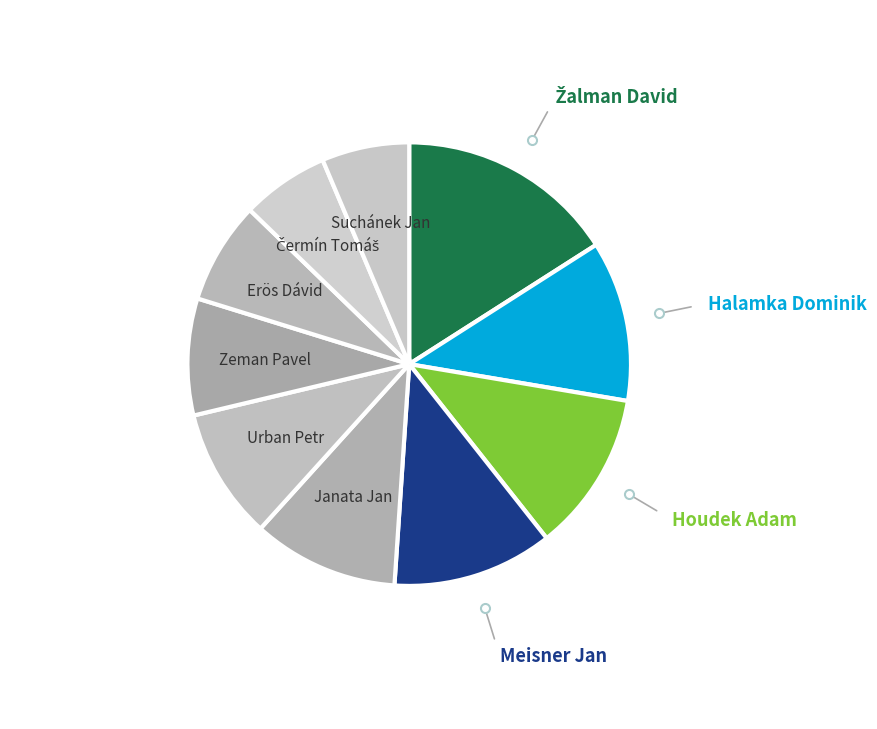

To the nearest percent, what is the difference between the largest and smallest slice percentages?

10%